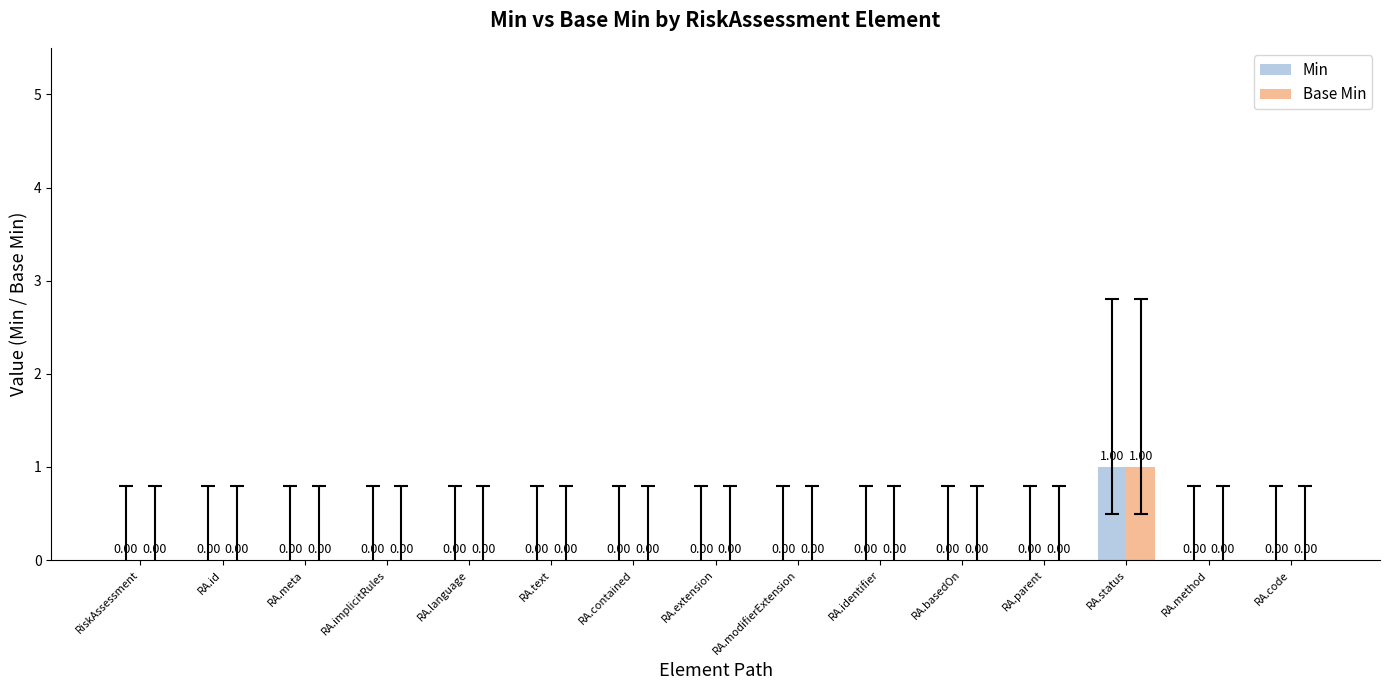

Is it true that Min equals 0 at RA.identifier?

True